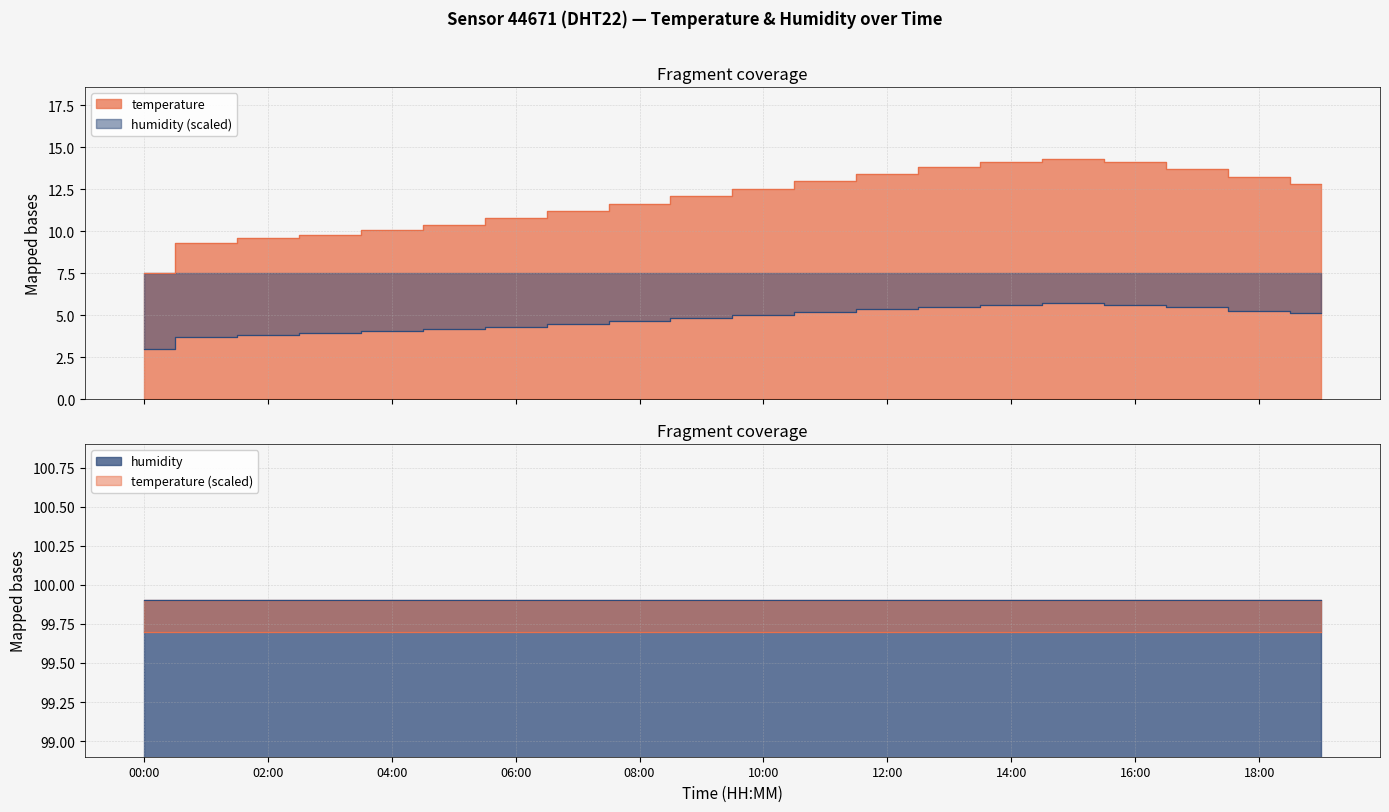

Where is the first local maximum?

15:00